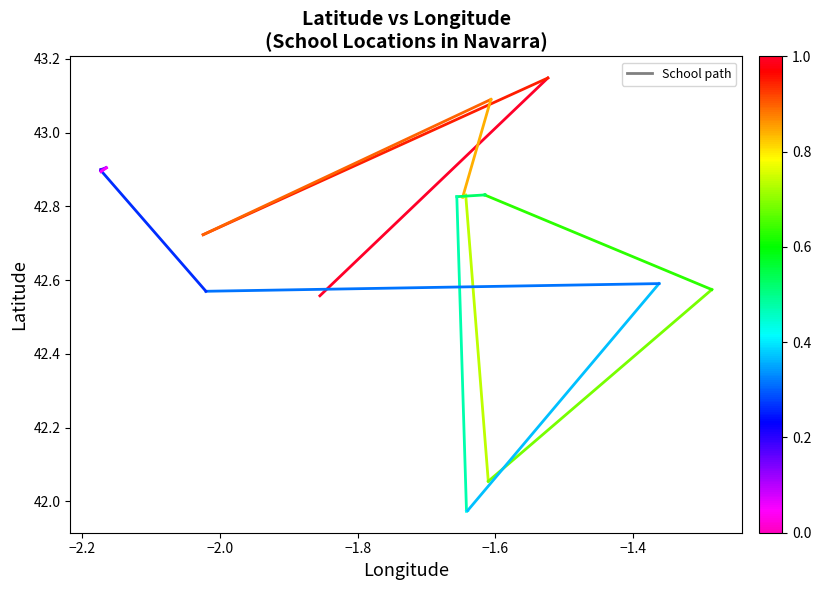

How many series are shown in this chart?

1